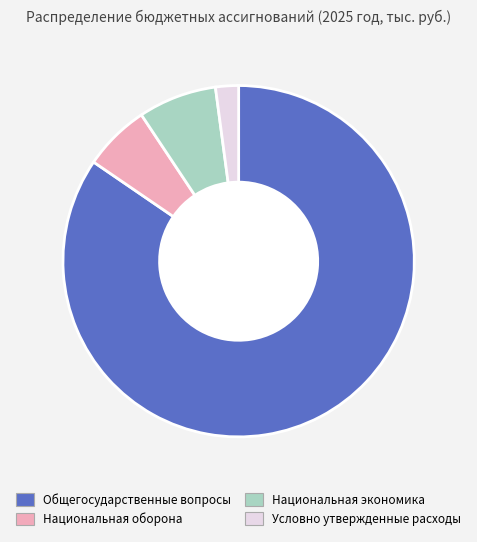

Count the number of slices in the pie.

4